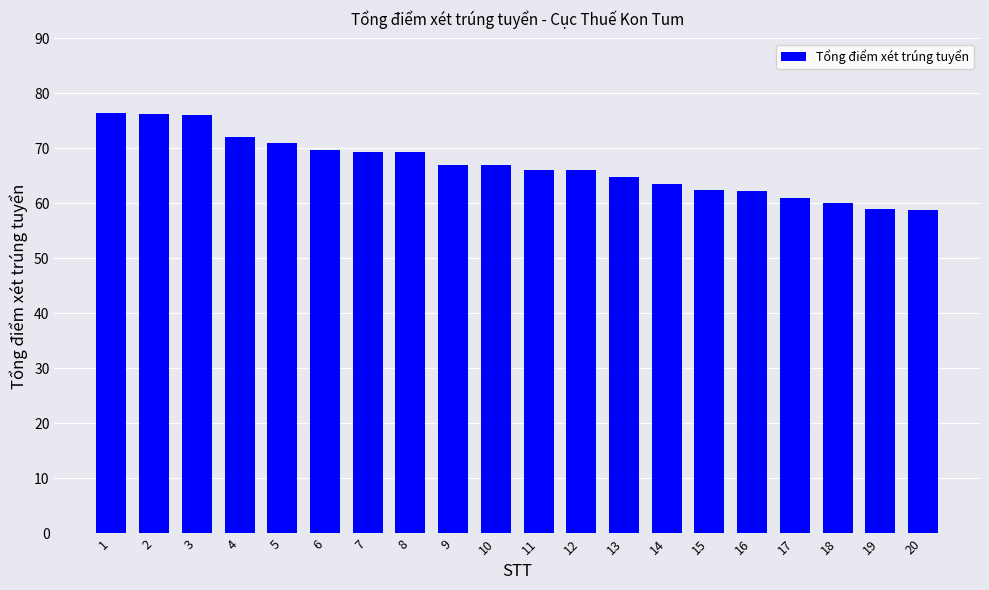

Read the value at 13.

64.9